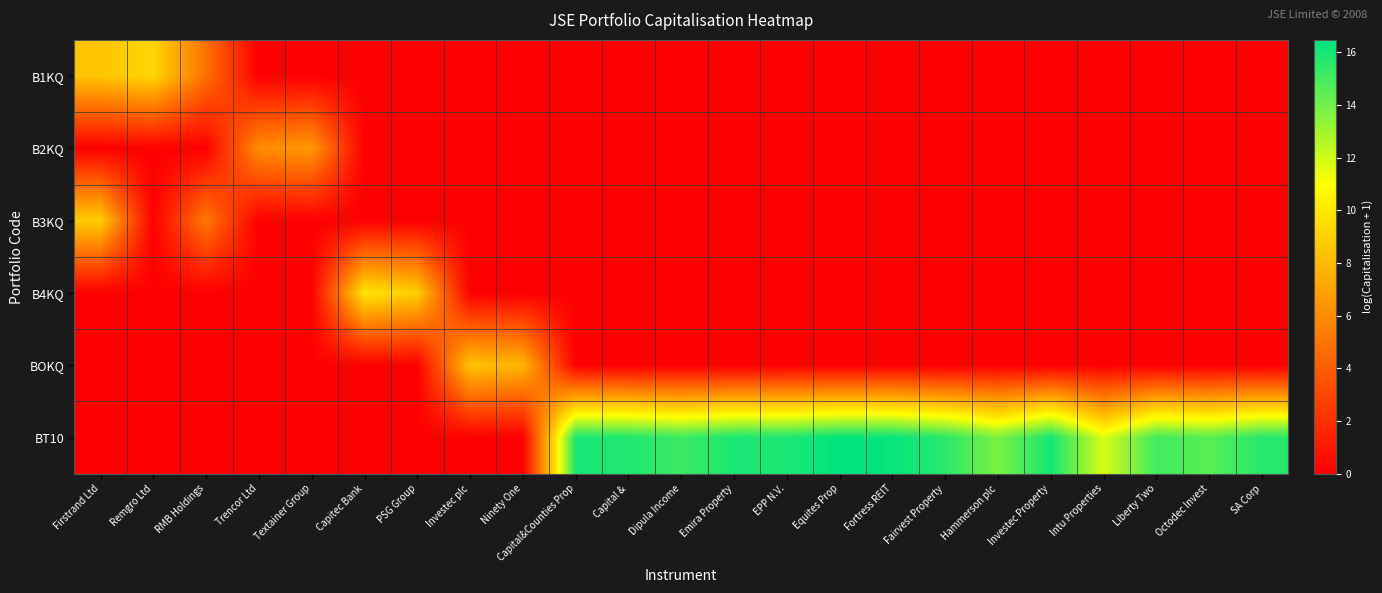

At which category is the sum across all series the highest?

Firstrand Ltd